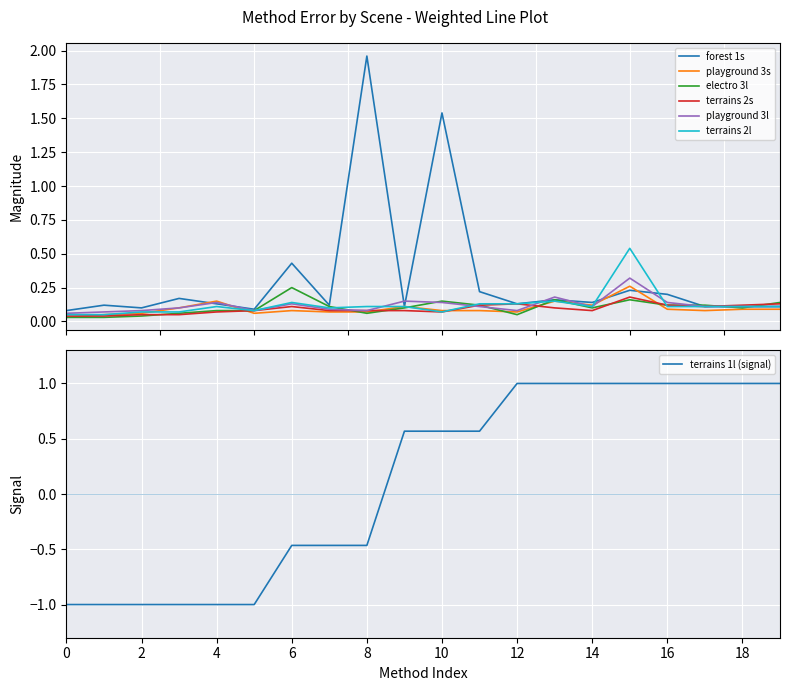

True or false: forest 1s has more than 1 interior local peaks.

True